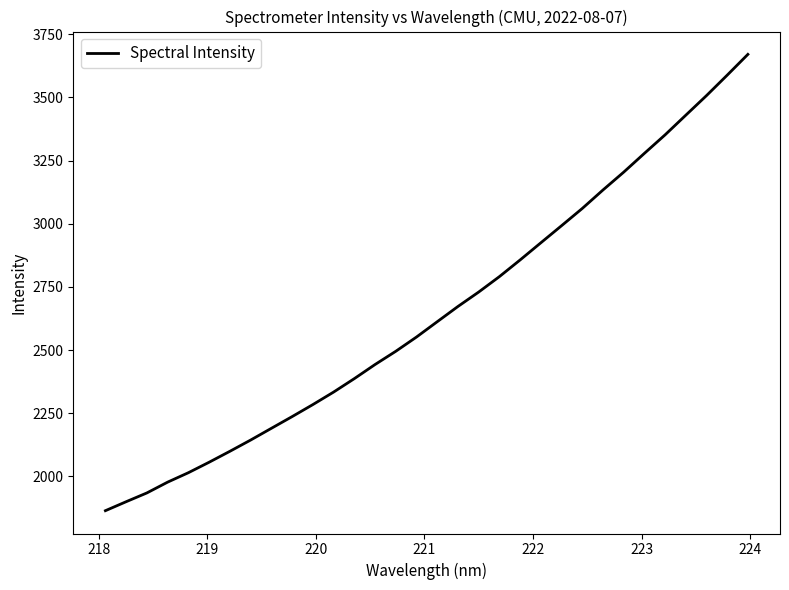

What is the maximum value shown in the chart?

3669.9